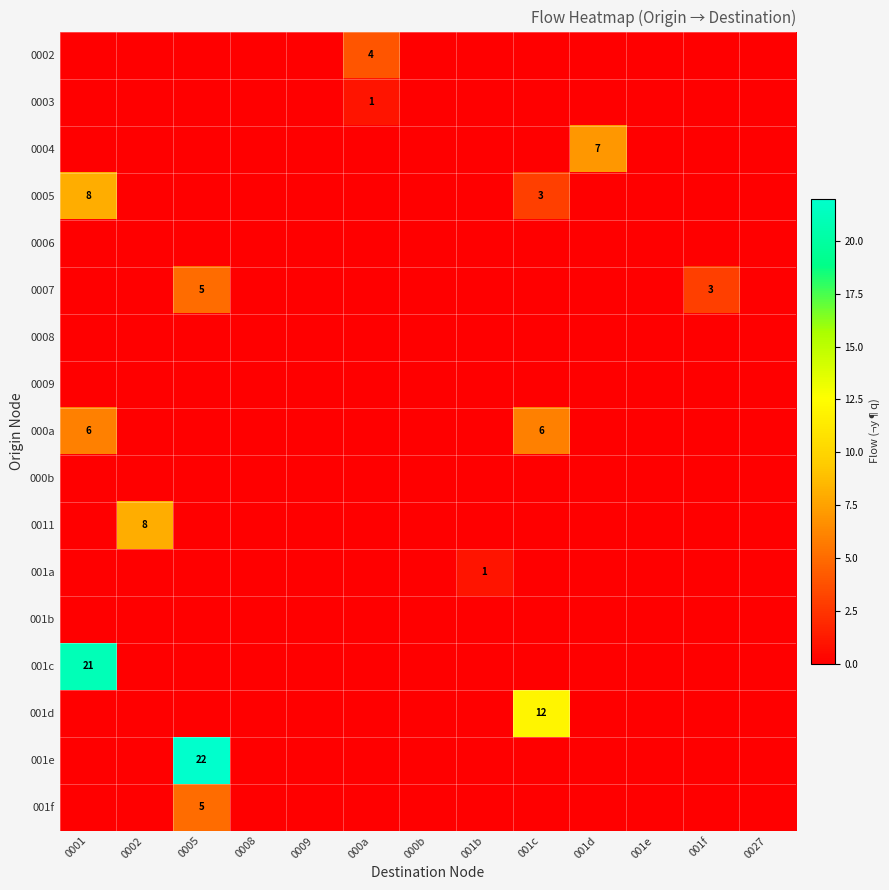

Count the number of data series in this chart.

17